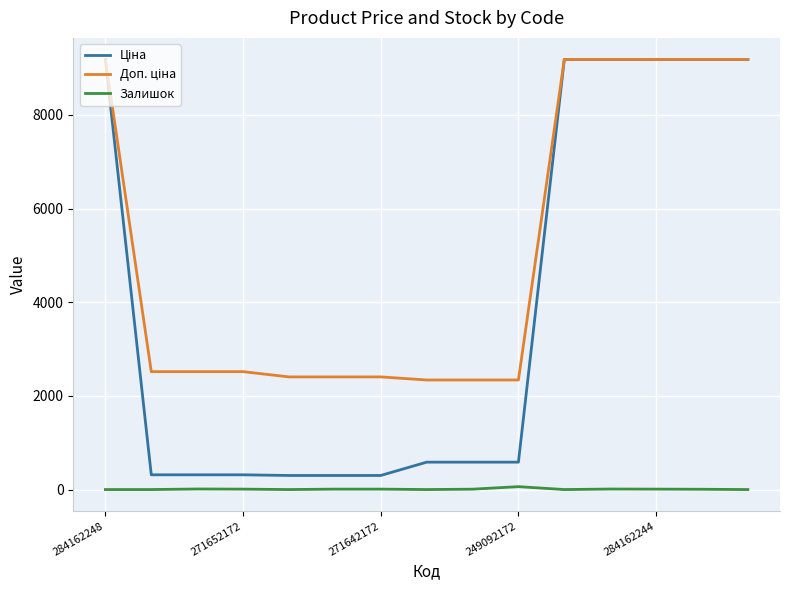

Does the chart have visible grid lines?

Yes